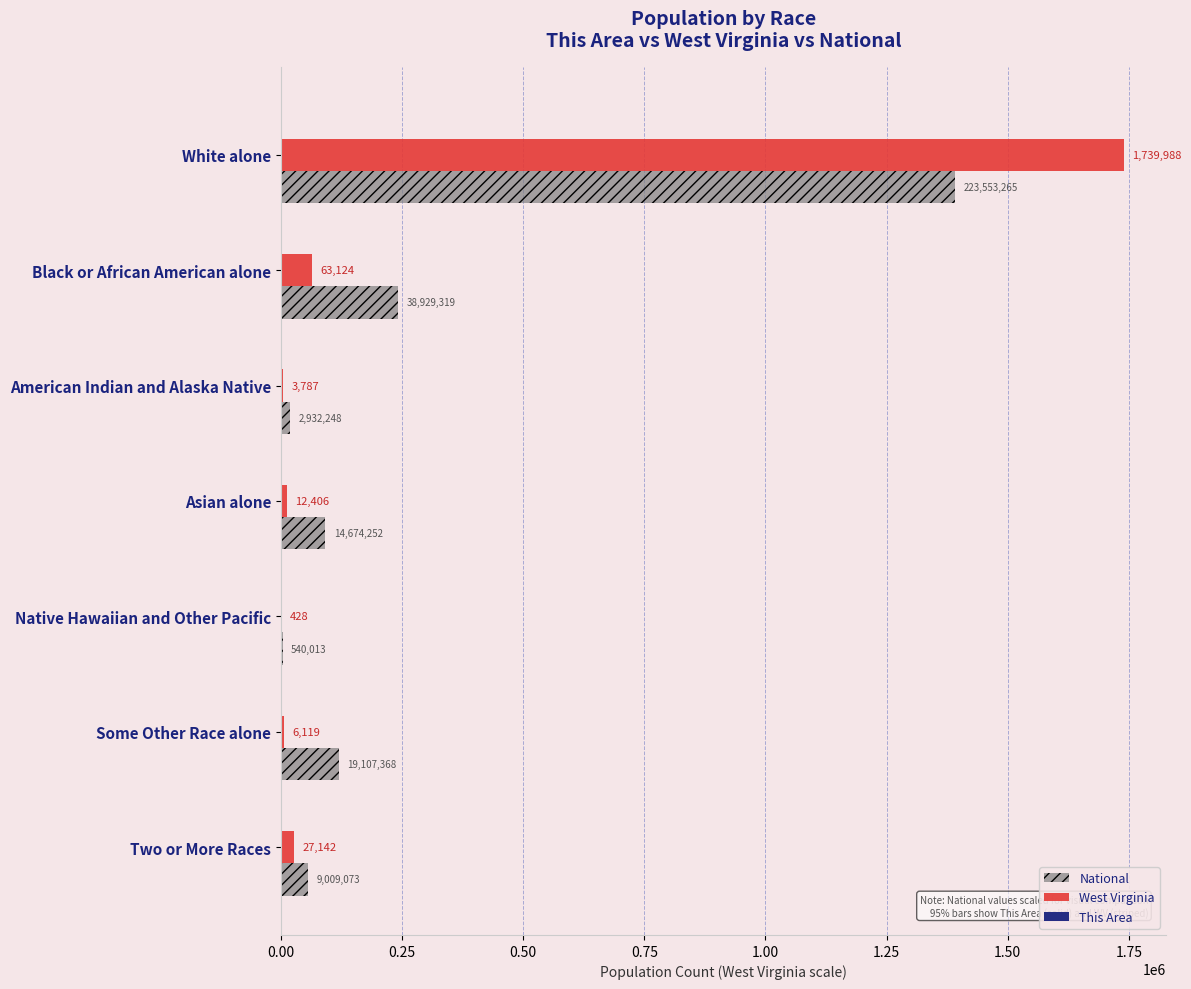

True or false: West Virginia has a value of 6119.0 at Some Other Race alone.

True